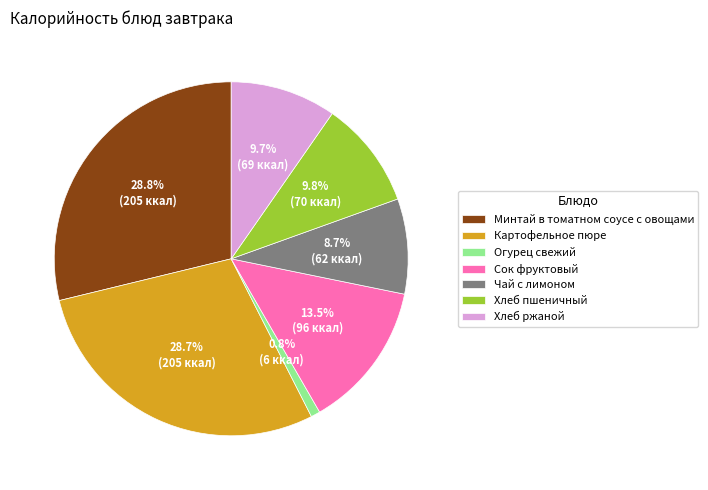

How many segments does this pie chart have?

7